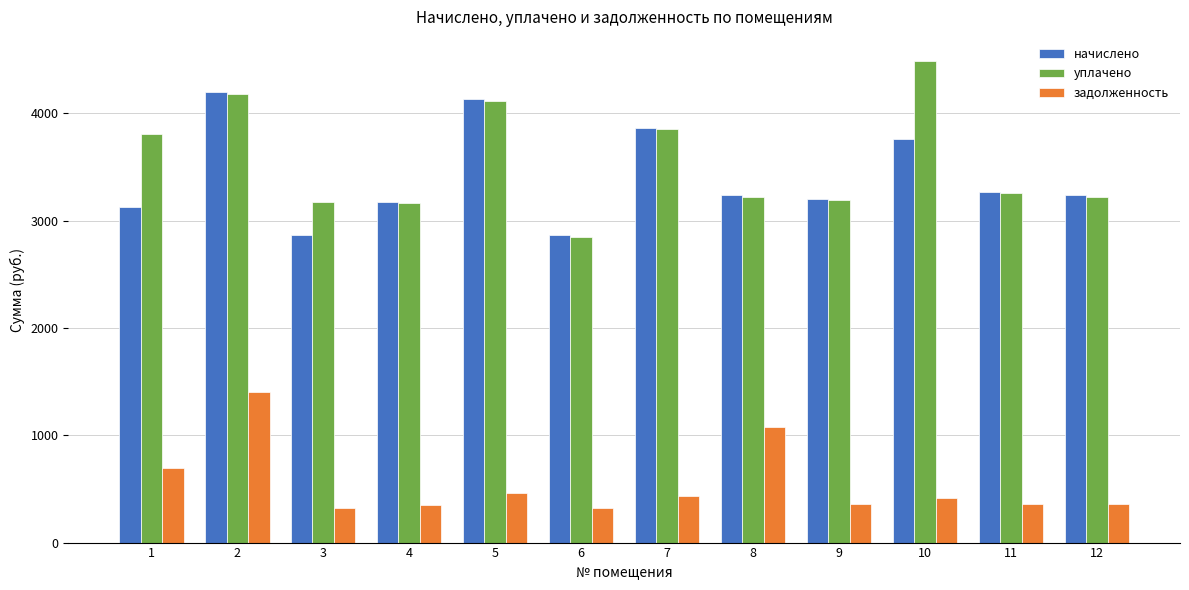

What is the maximum value shown in the chart?

4489.6